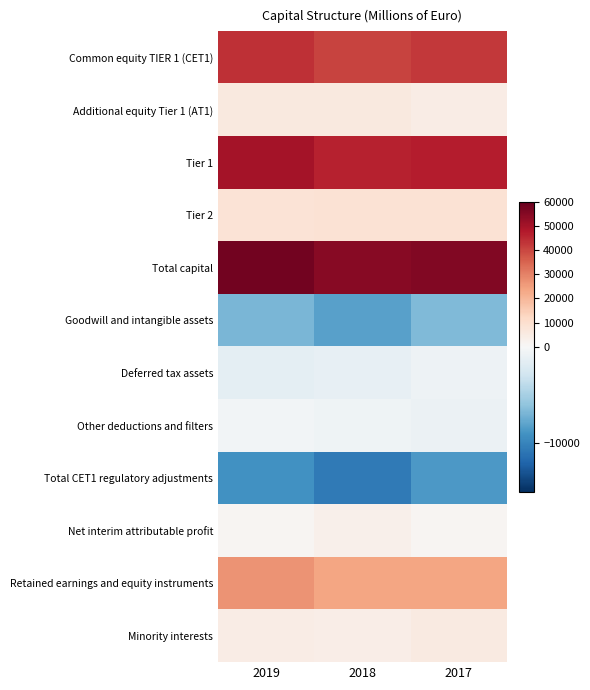

What is the minimum value shown in the chart?

-10573